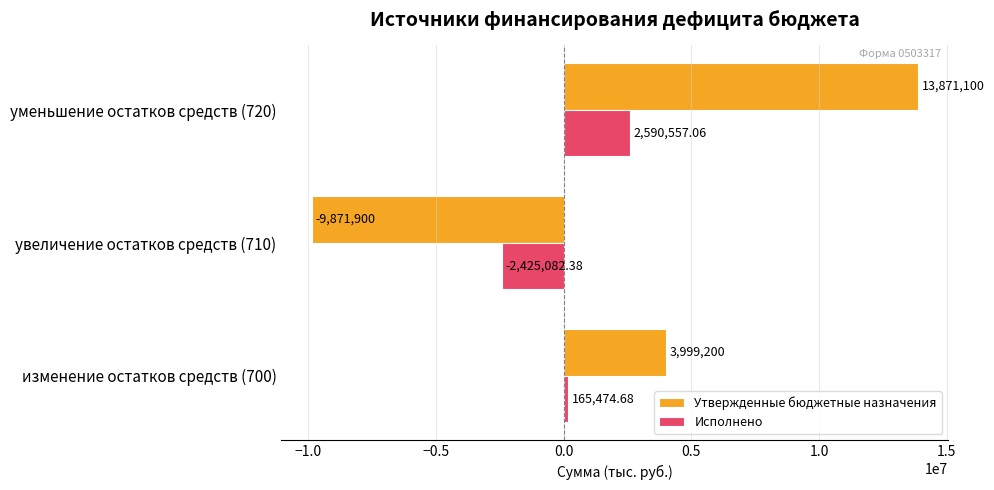

List the labels in order of Исполнено value, largest first.

уменьшение остатков средств (720), изменение остатков средств (700), увеличение остатков средств (710)